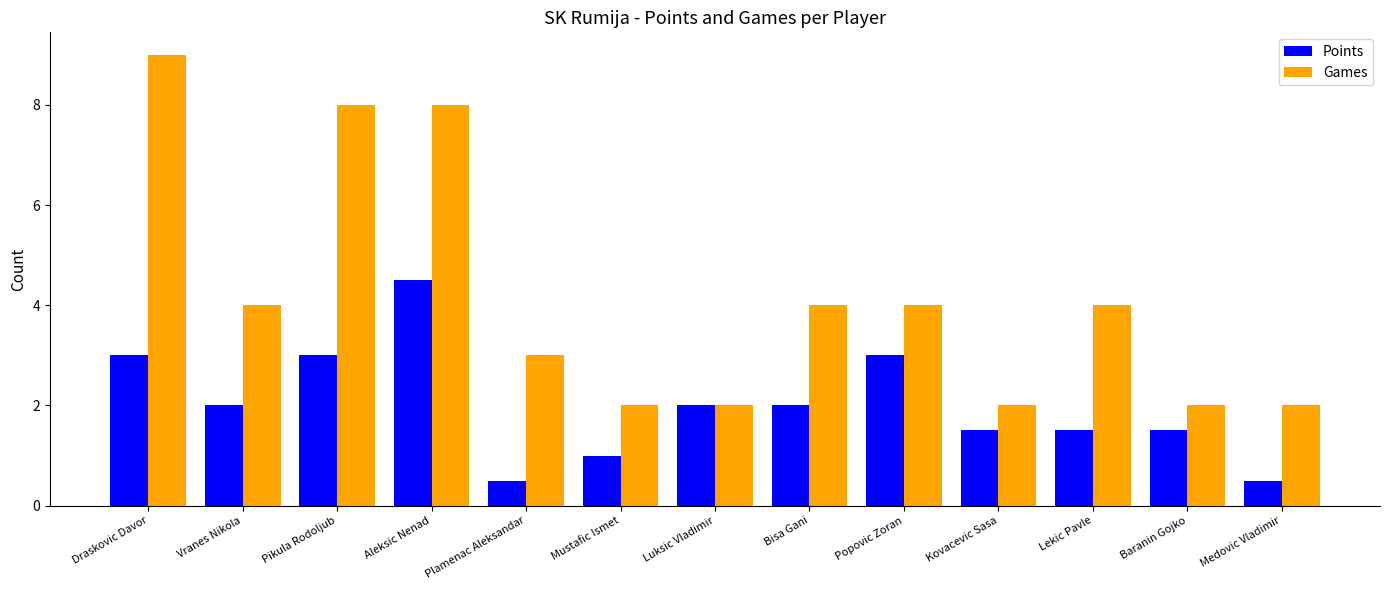

Which series has the widest spread of values?

Games